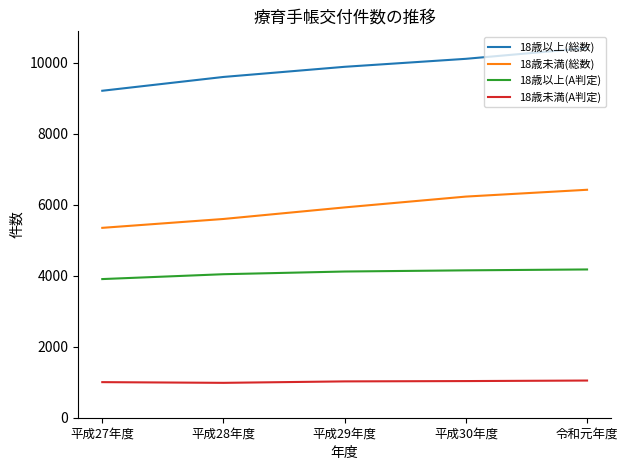

Which series has the largest total across all categories?

18歳以上(総数)